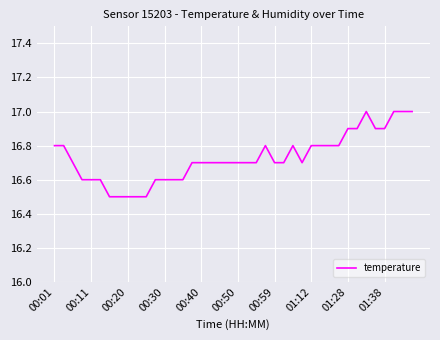

Reading left to right, transcribe all the data shown in this chart.

16.8	16.8	16.7	16.6	16.6	16.6	16.5	16.5	16.5	16.5	16.5	16.6	16.6	16.6	16.6	16.7	16.7	16.7	16.7	16.7	16.7	16.7	16.7	16.8	16.7	16.7	16.8	16.7	16.8	16.8	16.8	16.8	16.9	16.9	17.0	16.9	16.9	17.0	17.0	17.0